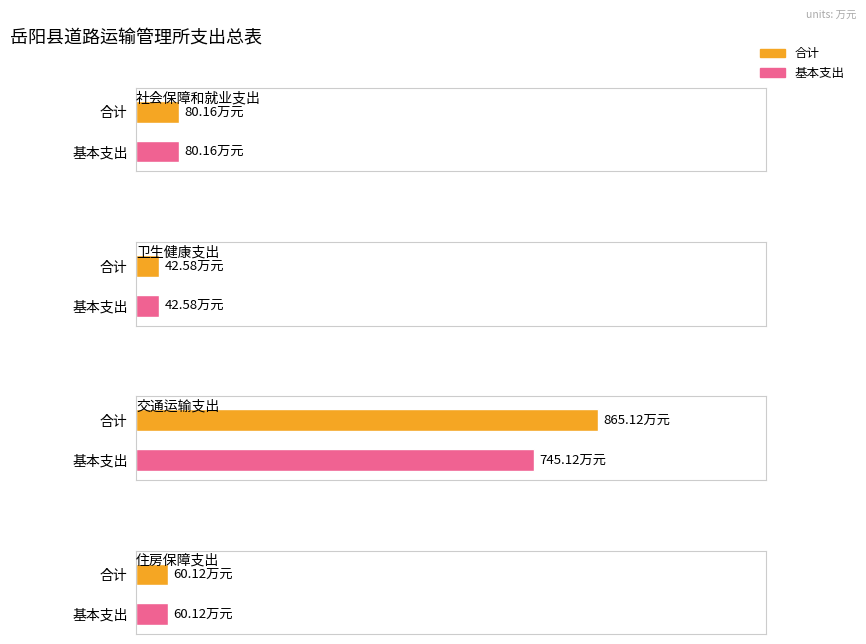

At which category does the chart reach its minimum across all series?

卫生健康支出